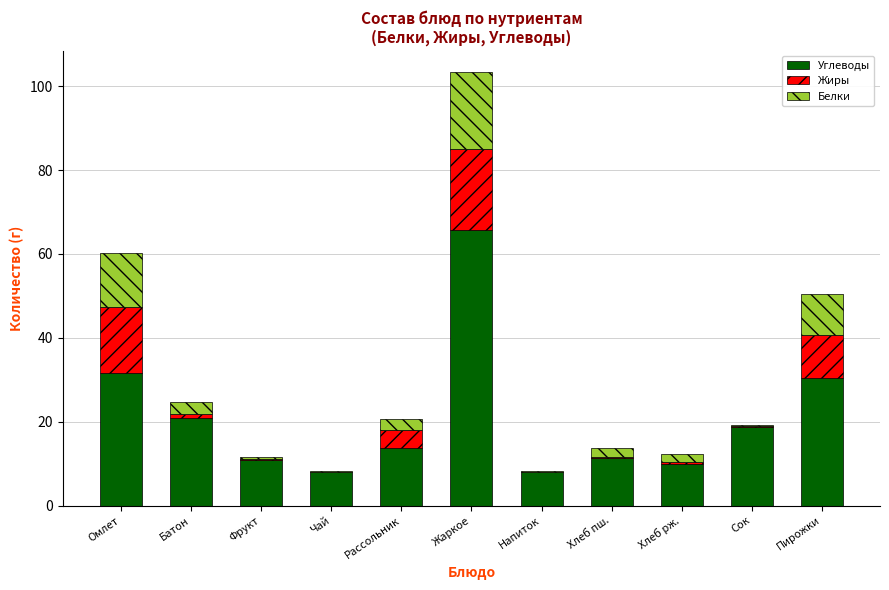

What is the total value across all series at Фрукт?

11.6